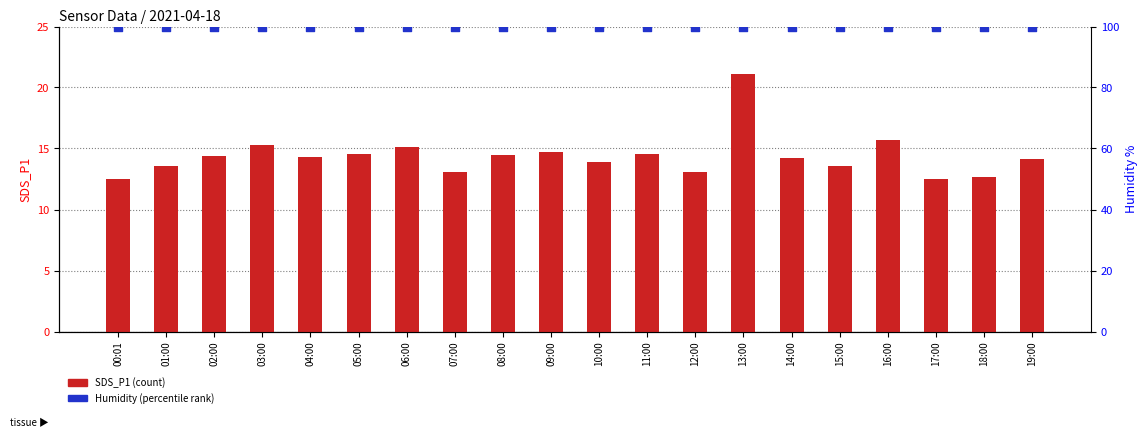

What are all the series names shown in the legend?

SDS_P1 (count), Humidity (percentile)